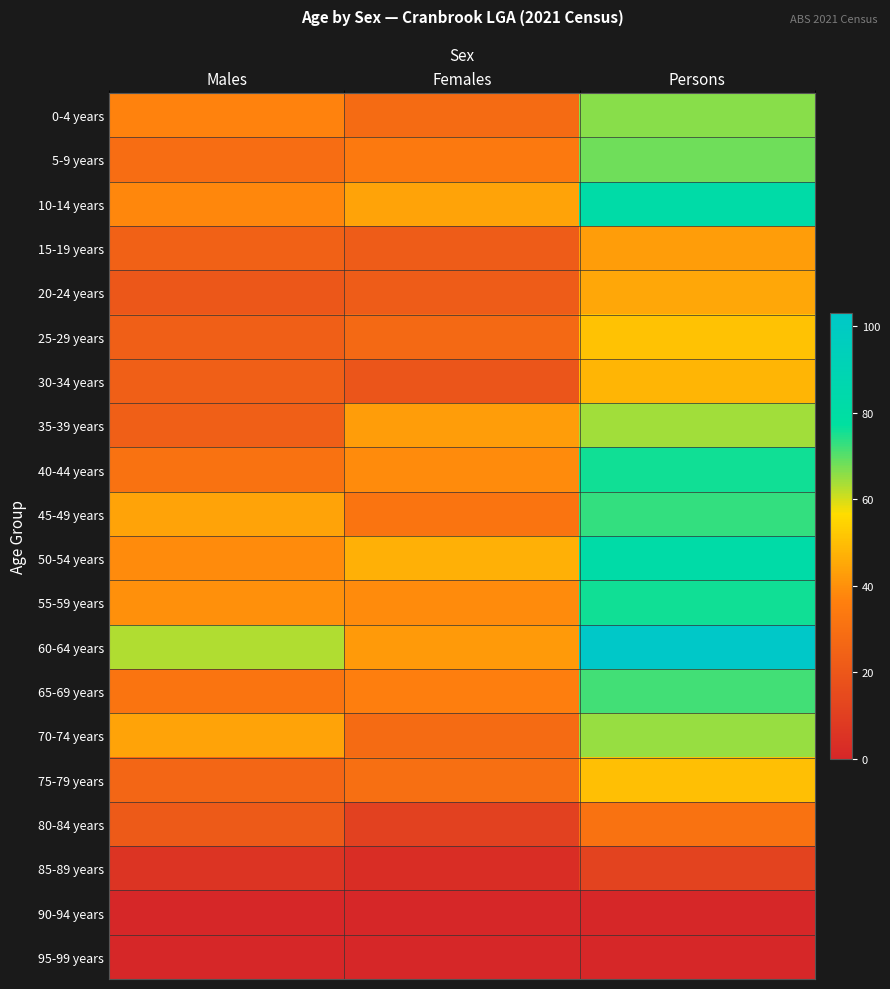

What is the spread (max minus min) of values at Females?

47